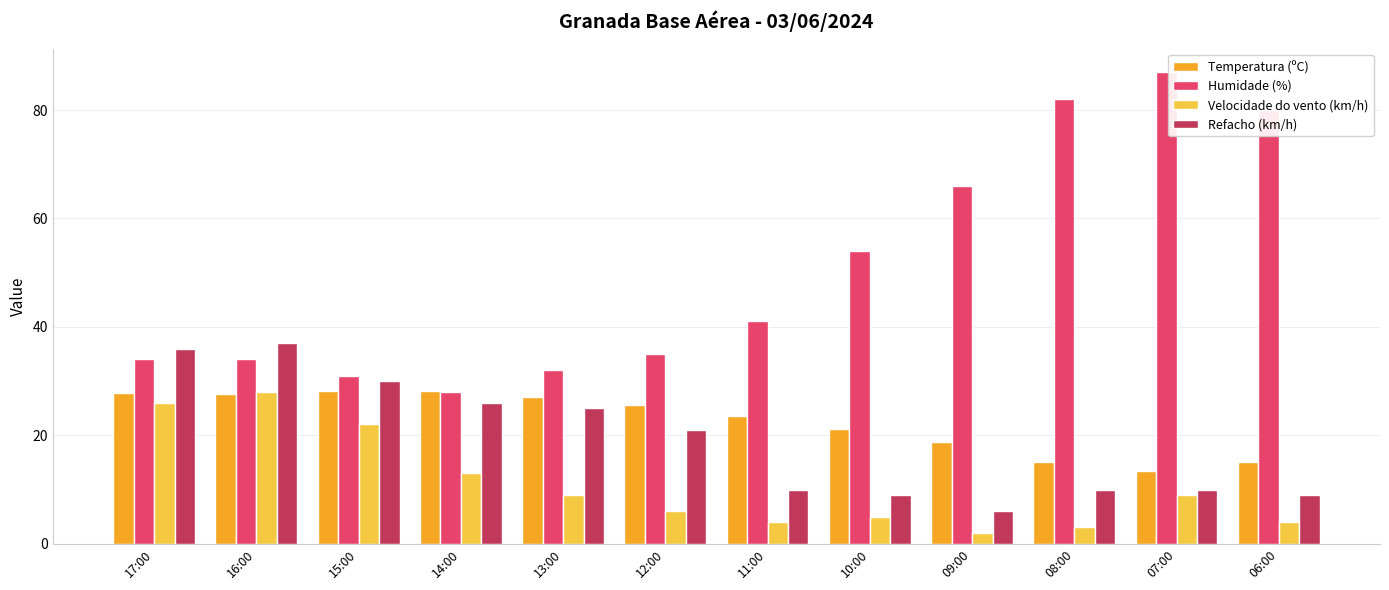

Read the Refacho (km/h) value at 16:00.

37.0